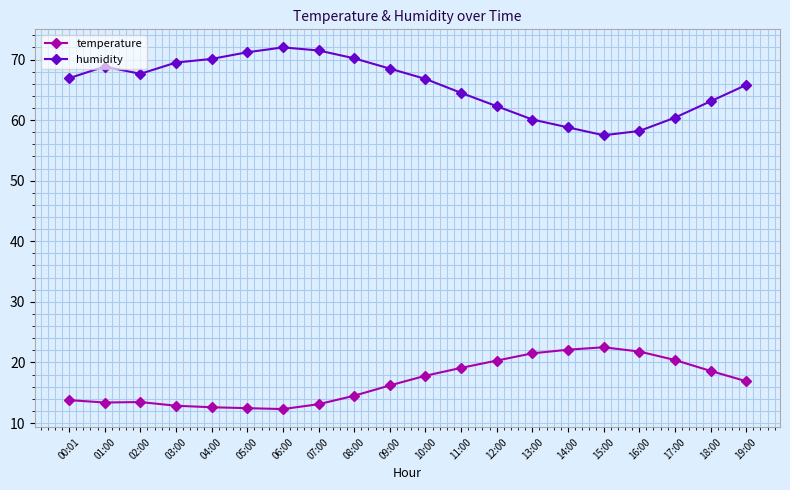

What is the difference between the maximum and minimum values in the temperature series?

10.2